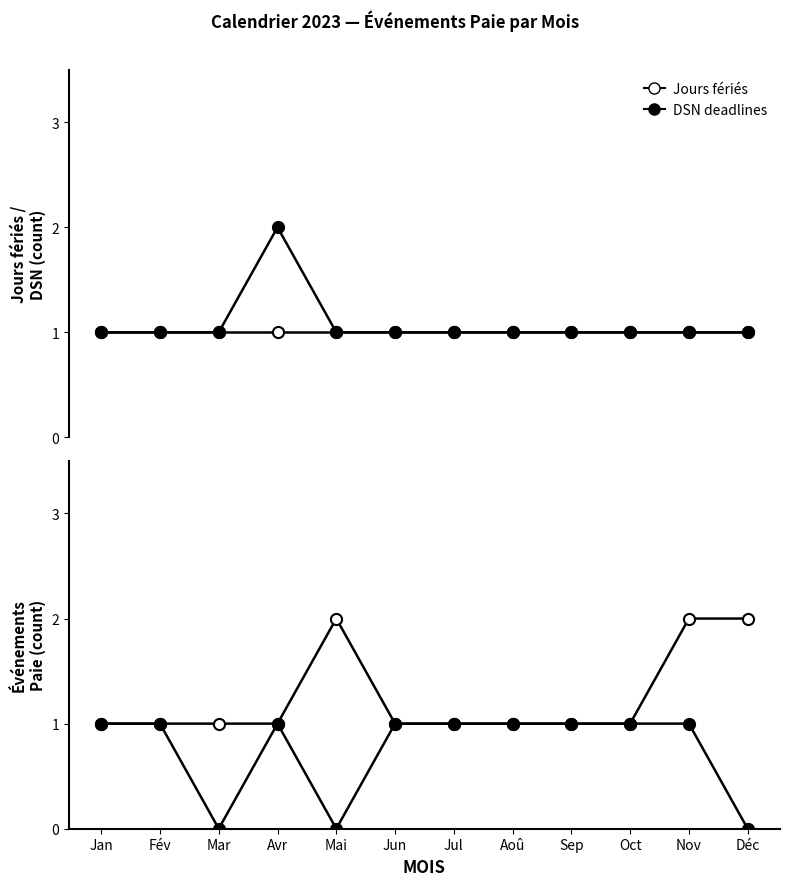

What is the sum of the DSN deadlines values at Oct and Aoû?

2